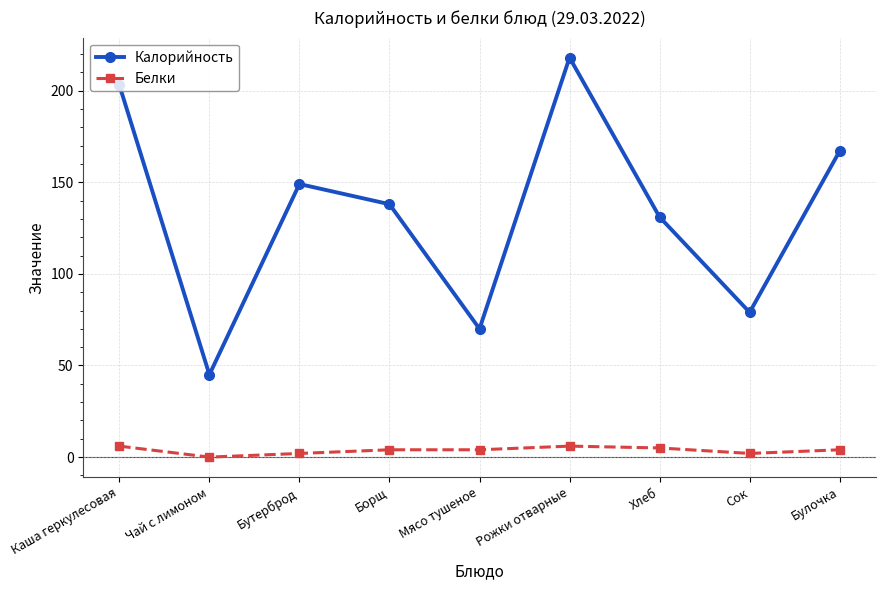

Which series changed the most between Бутерброд and Мясо тушеное?

Калорийность